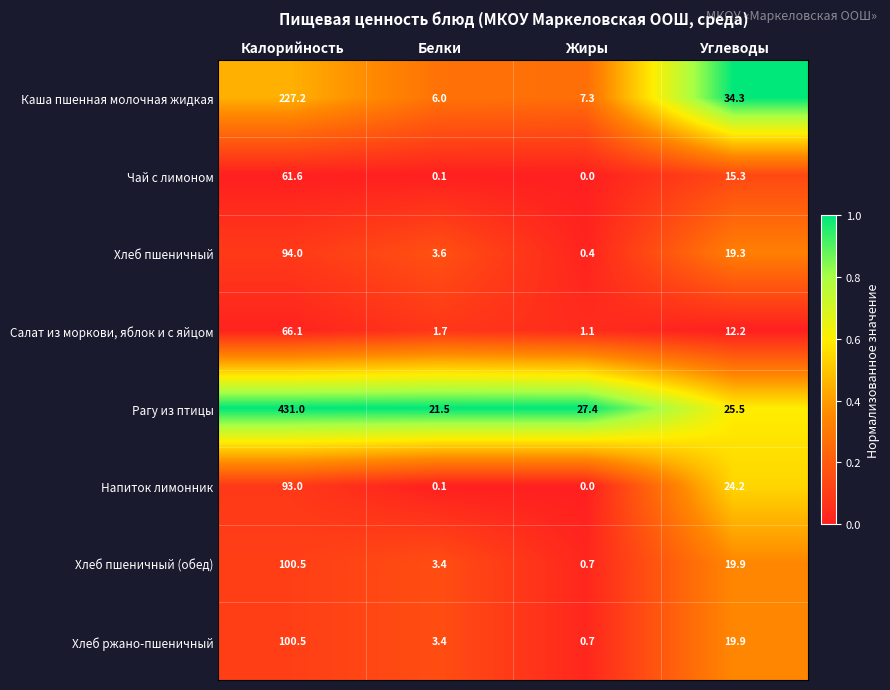

Which category has the lowest value across all series?

Жиры